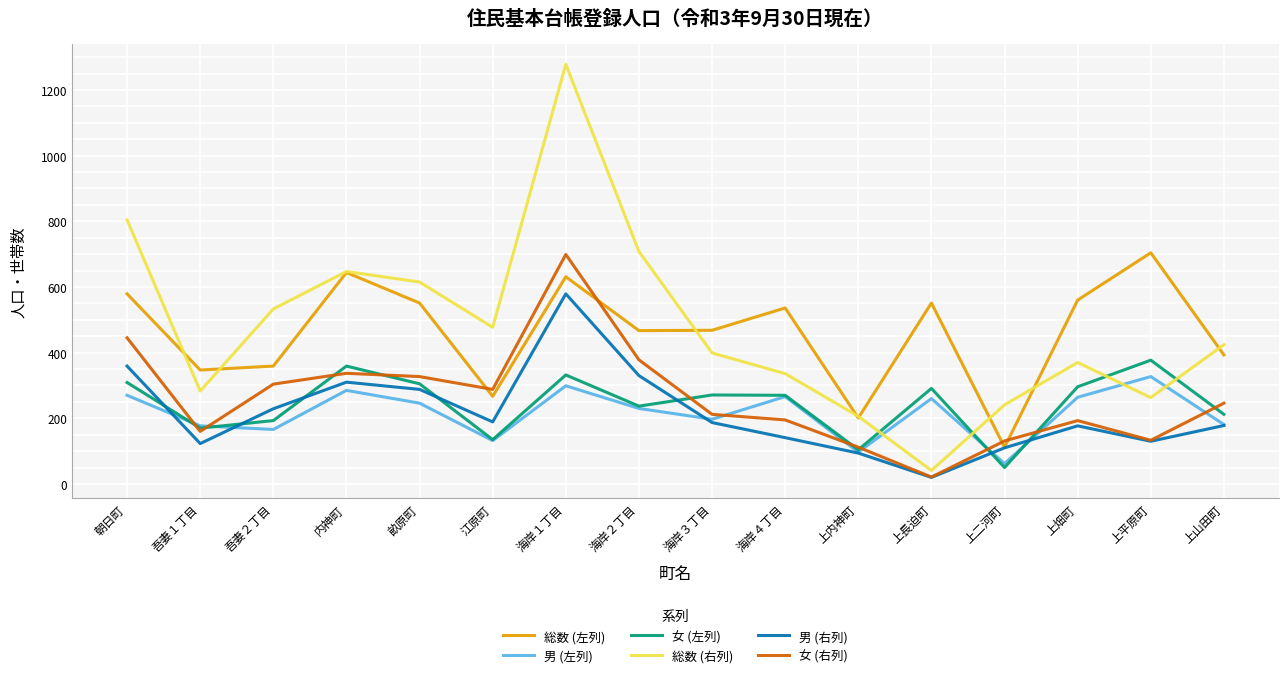

Is this an area chart (filled region under the line)?

No